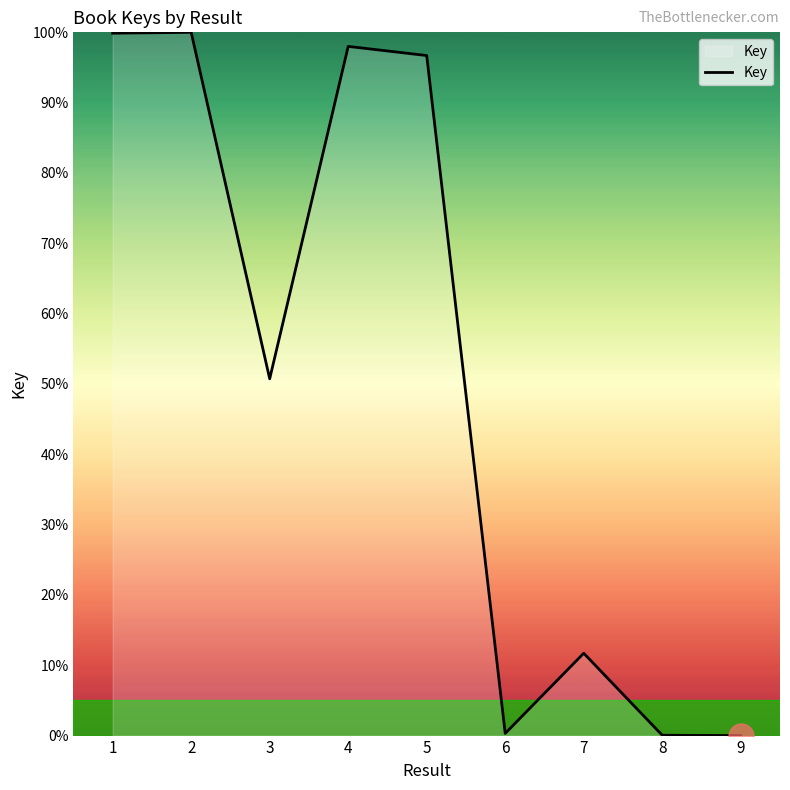

Where is the first local minimum?

3